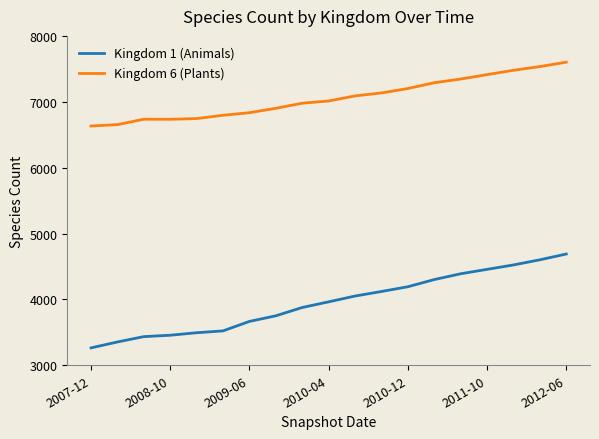

Which series has the largest total across all categories?

Kingdom 6 (Plants)